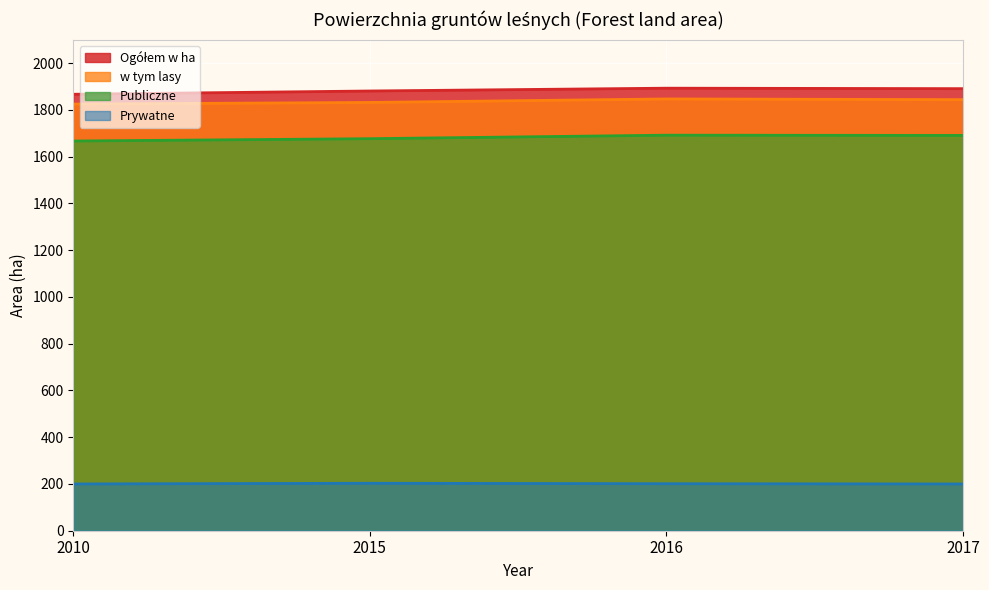

What is the value of the Prywatne point at the 4th from the left?

200